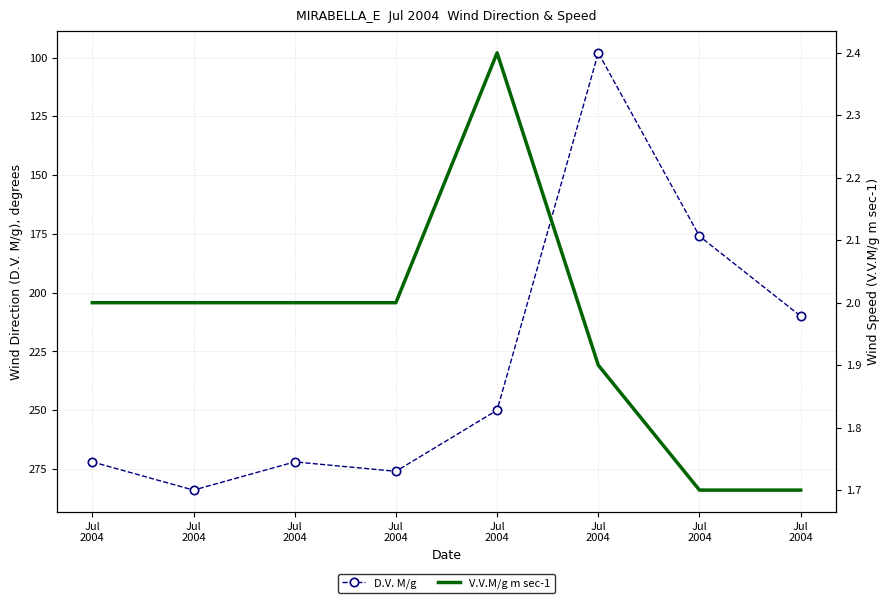

At which label is V.V.M/g m sec-1 closest to 2?

Jul
2004